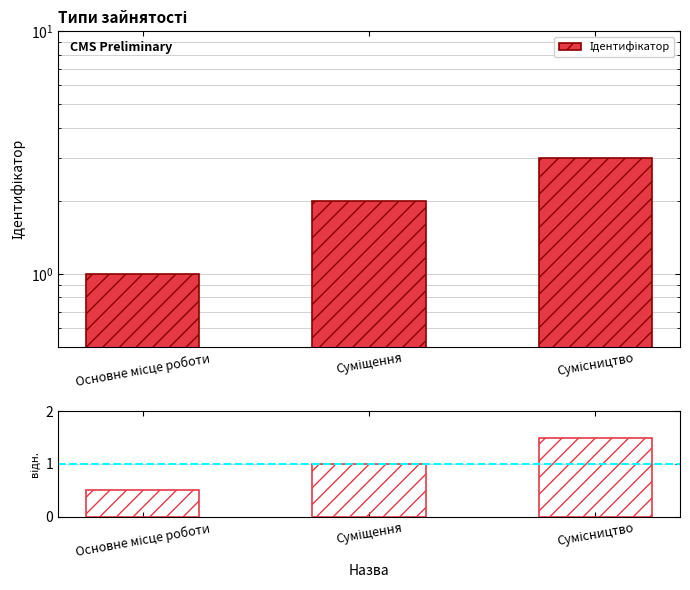

At which category does the chart reach its minimum across all series?

Основне місце роботи